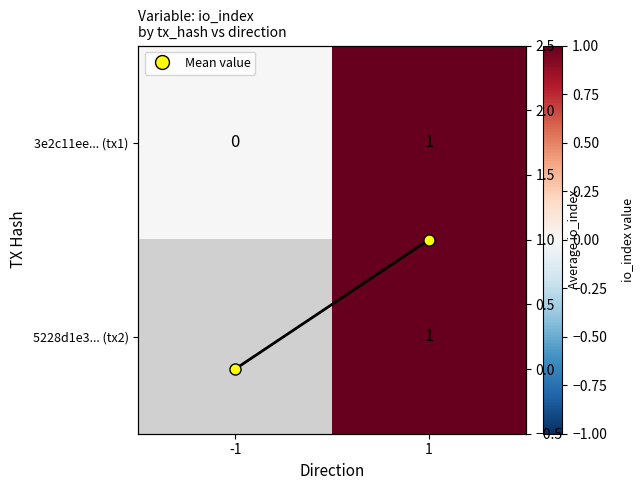

Rank the categories by 5228d1e3... (tx2) value from lowest to highest.

-1, 1